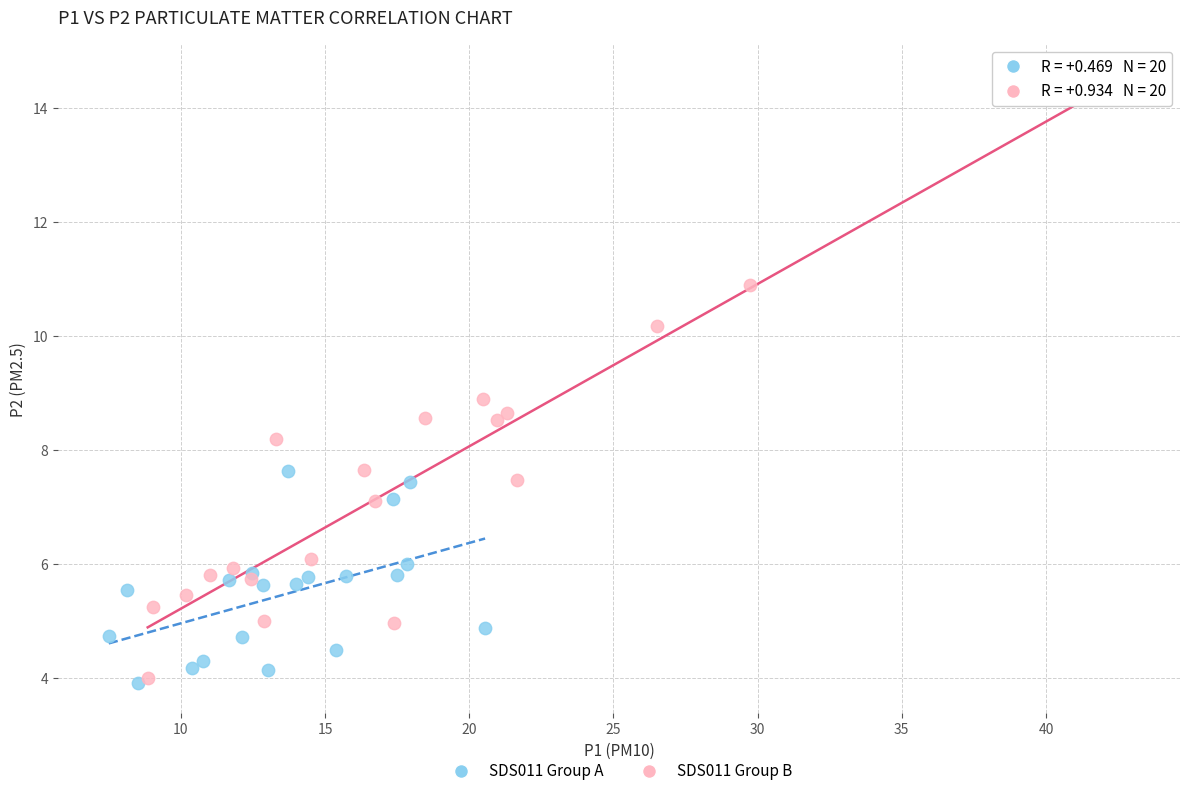

Which series has the largest Y range (max minus min)?

SDS011 Group B